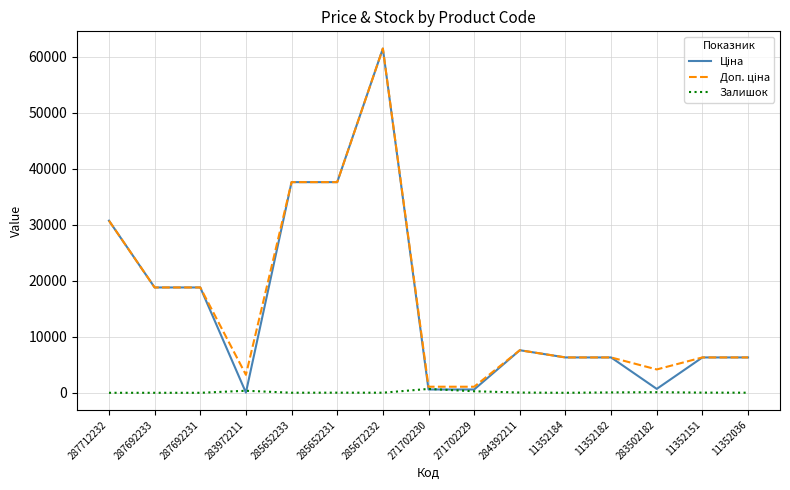

The Залишок series shows 0.0 at 287692233. True or false?

True